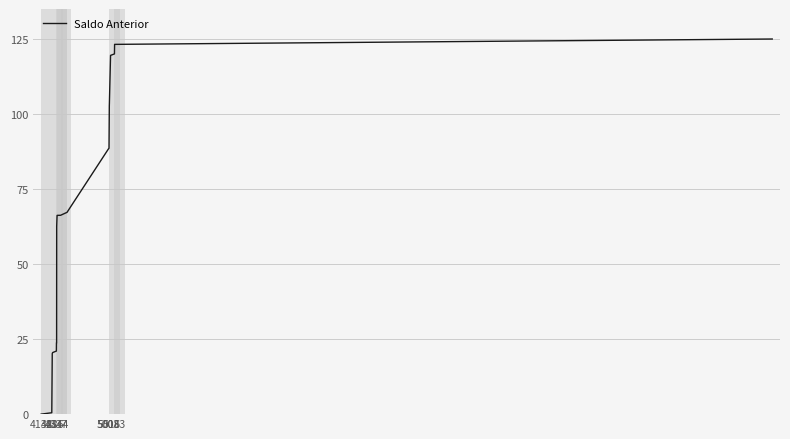

What is the difference between the maximum and minimum values?

125.0